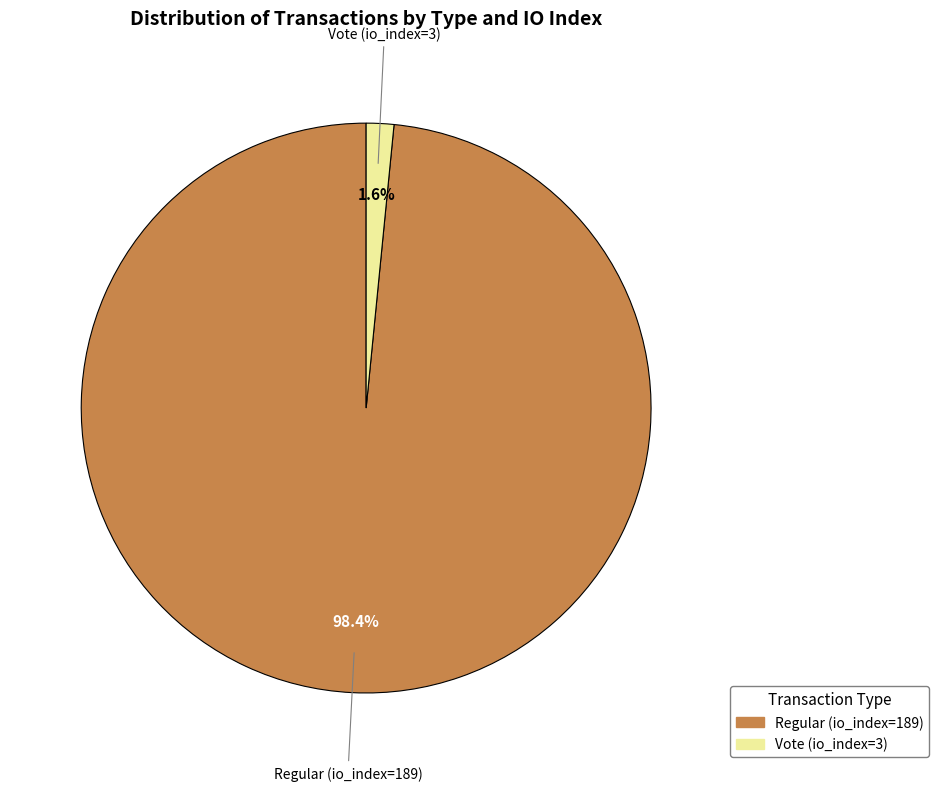

Does any single category account for the majority?

Yes